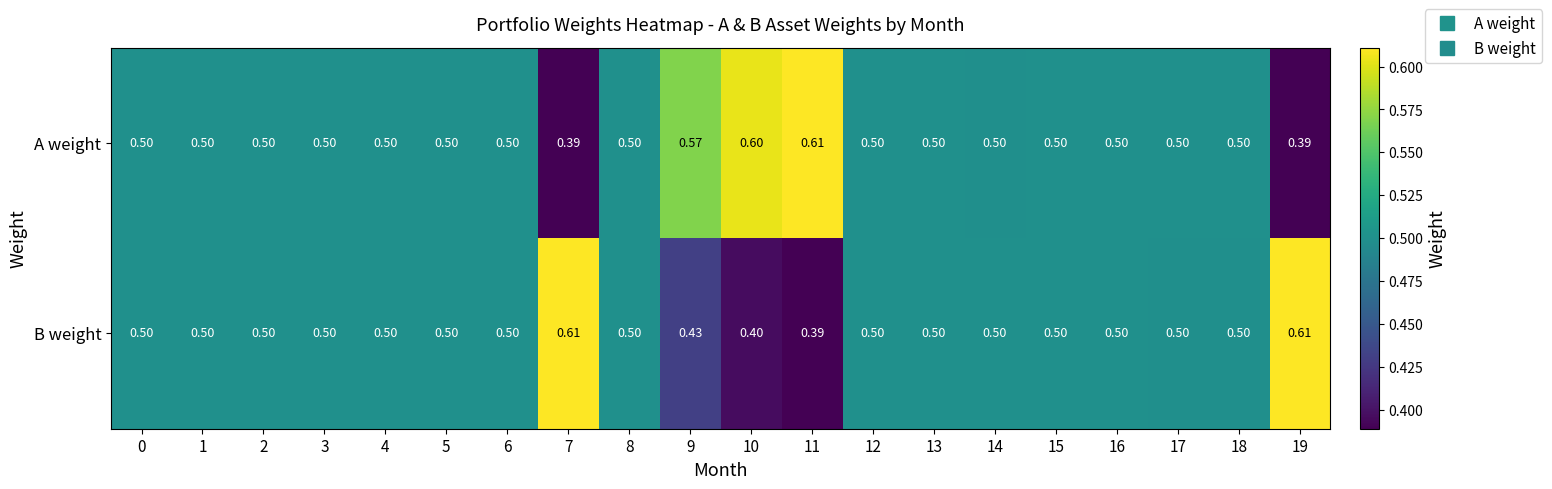

Which series has the largest total across all categories?

A weight